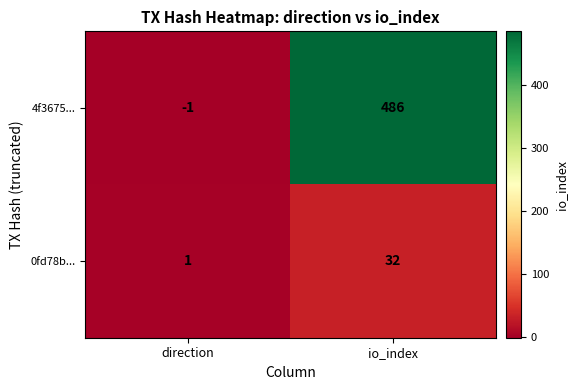

Rank the categories by 4f3675... value from lowest to highest.

direction, io_index